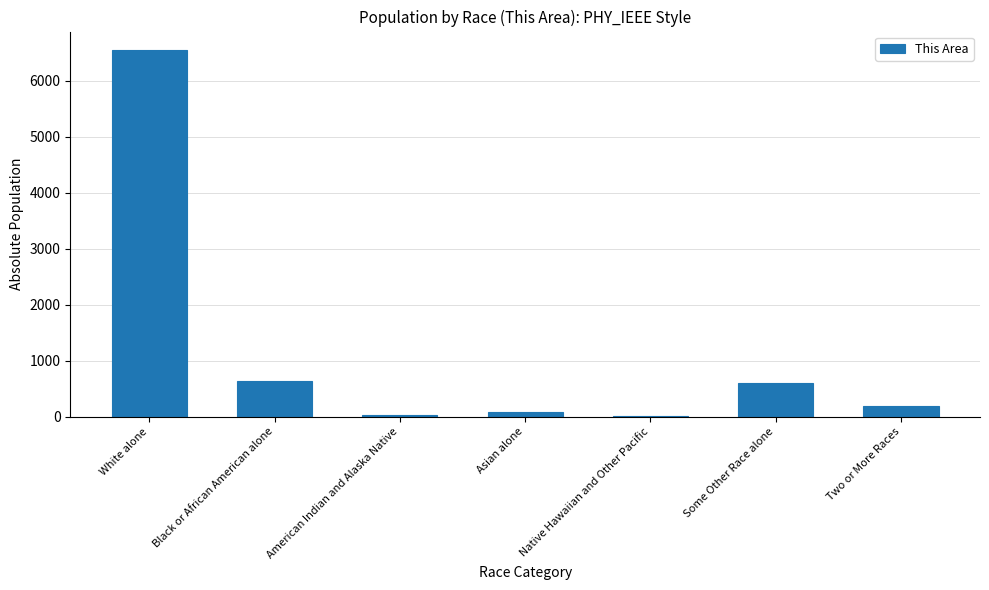

Count the number of categories in the chart.

7